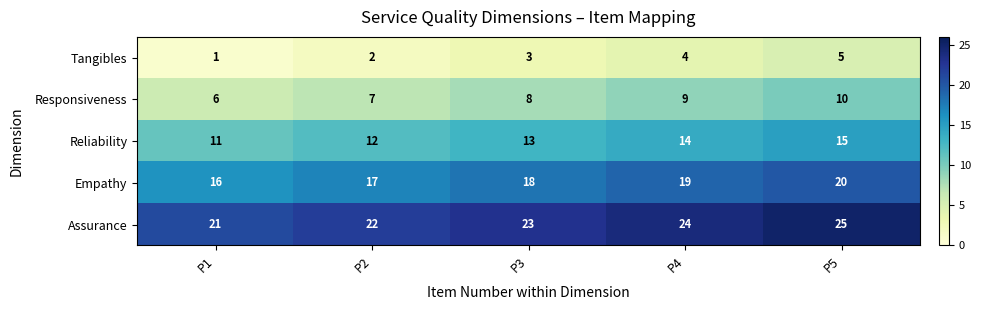

Which category has the highest value in the Responsiveness series?

P5